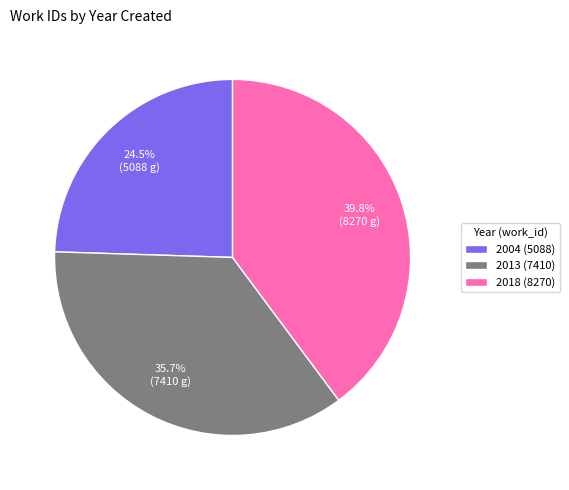

Approximately how many times larger is the value at 2018 (8270) compared to 2004 (5088)?

1.6